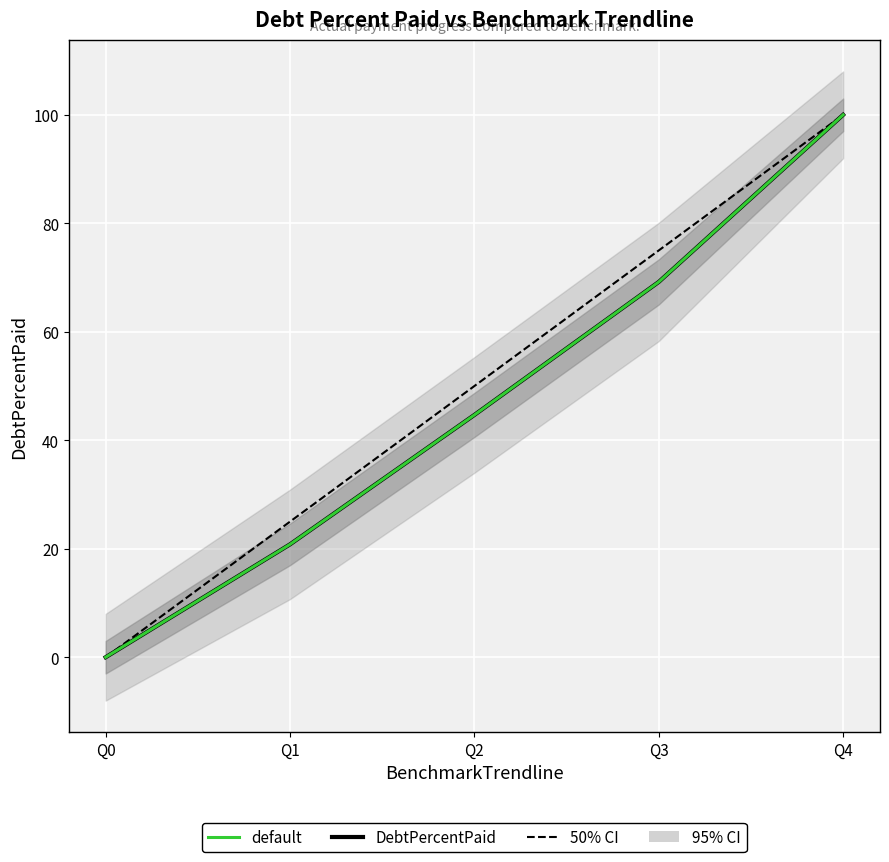

How many data points in BenchmarkTrendline are less than 50?

2